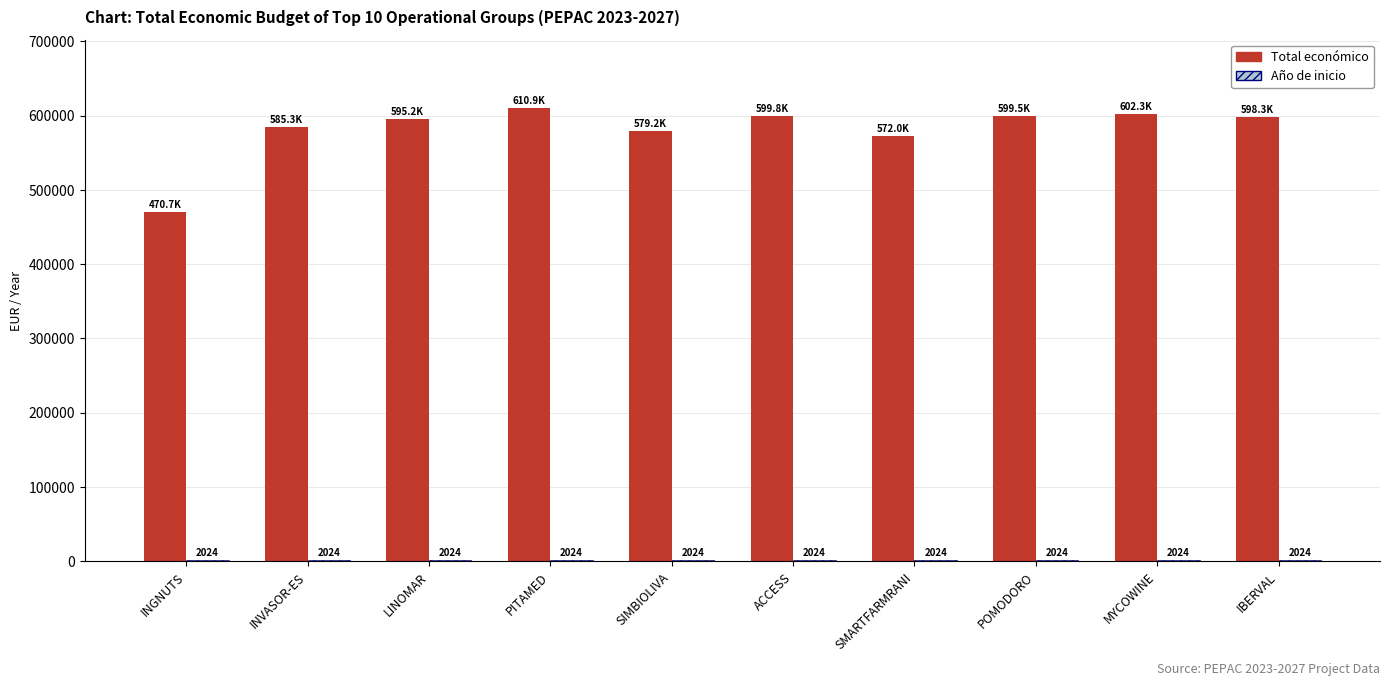

Count the number of data series in this chart.

2